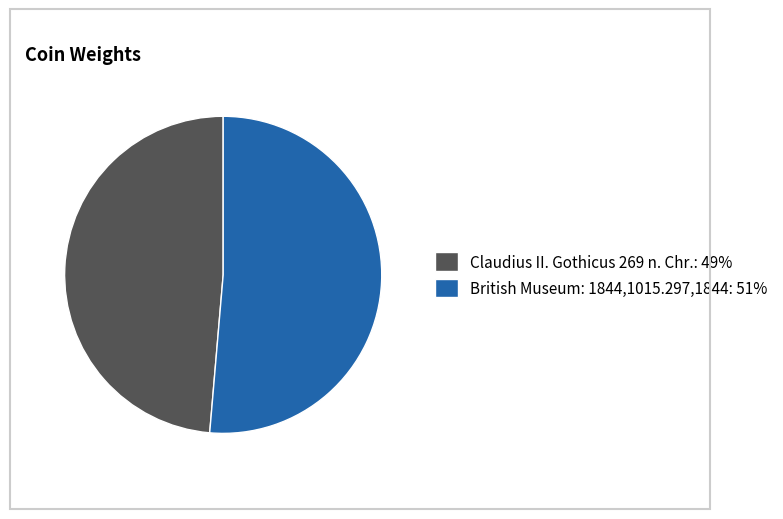

What is the ratio of the value at British Museum: 1844,1015.297,1844: 51% to the value at Claudius II. Gothicus 269 n. Chr.: 49%?

1.1